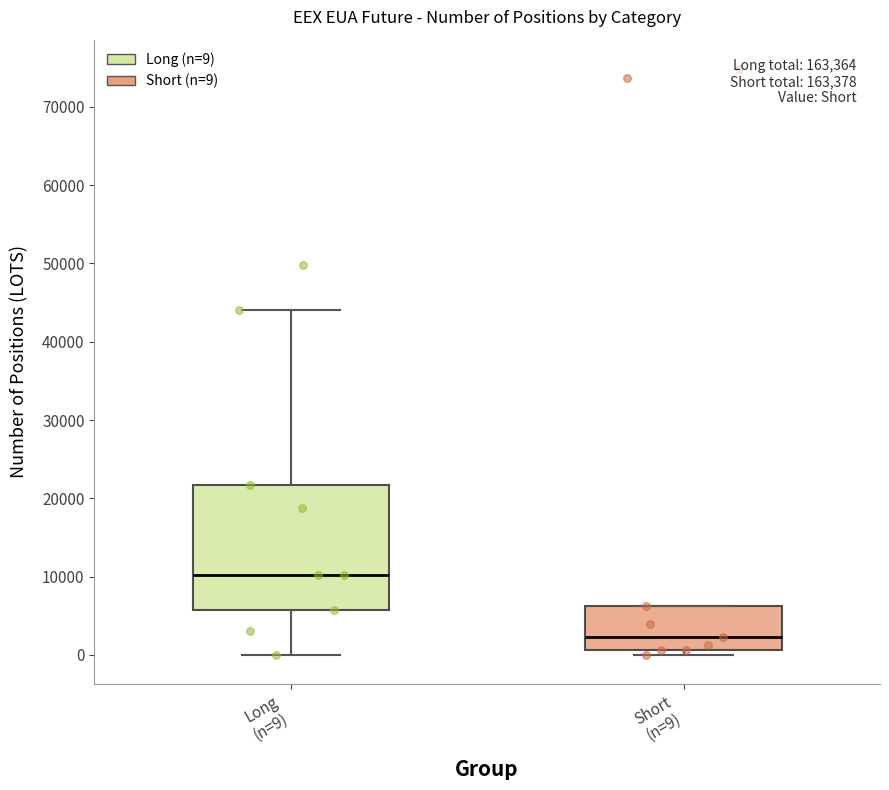

Reading left to right, transcribe this box plot: for each box, give where its median line is, the range the box spans, and where its two whiskers end, as read against the y-axis. The values are not printed on the chart, so give them approximately, as read against the axis.

Long (n=9): median 10000, box 6000 to 22000, whiskers 0 to 44000
Short (n=9): median 2000, box 1000 to 6000, whiskers 0 to 6000